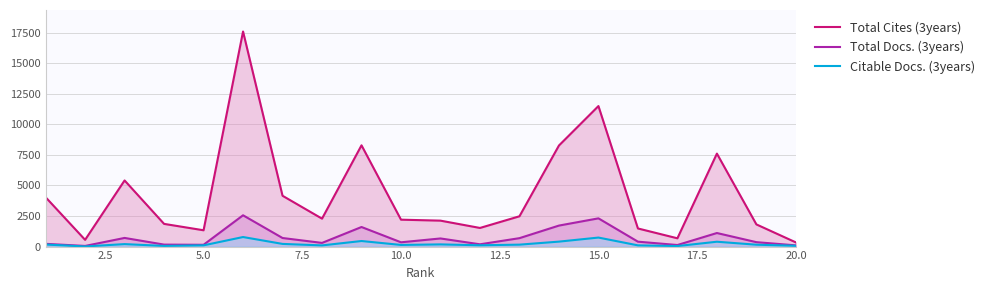

What is the average value of the Total Docs. (3years) series?

724